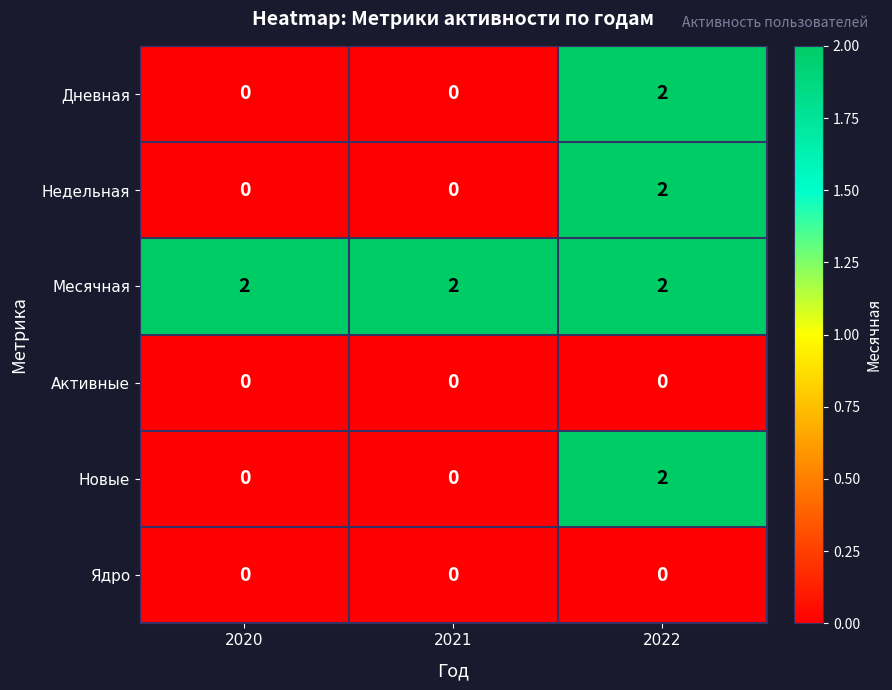

At how many categories does at least one series exceed 1?

3